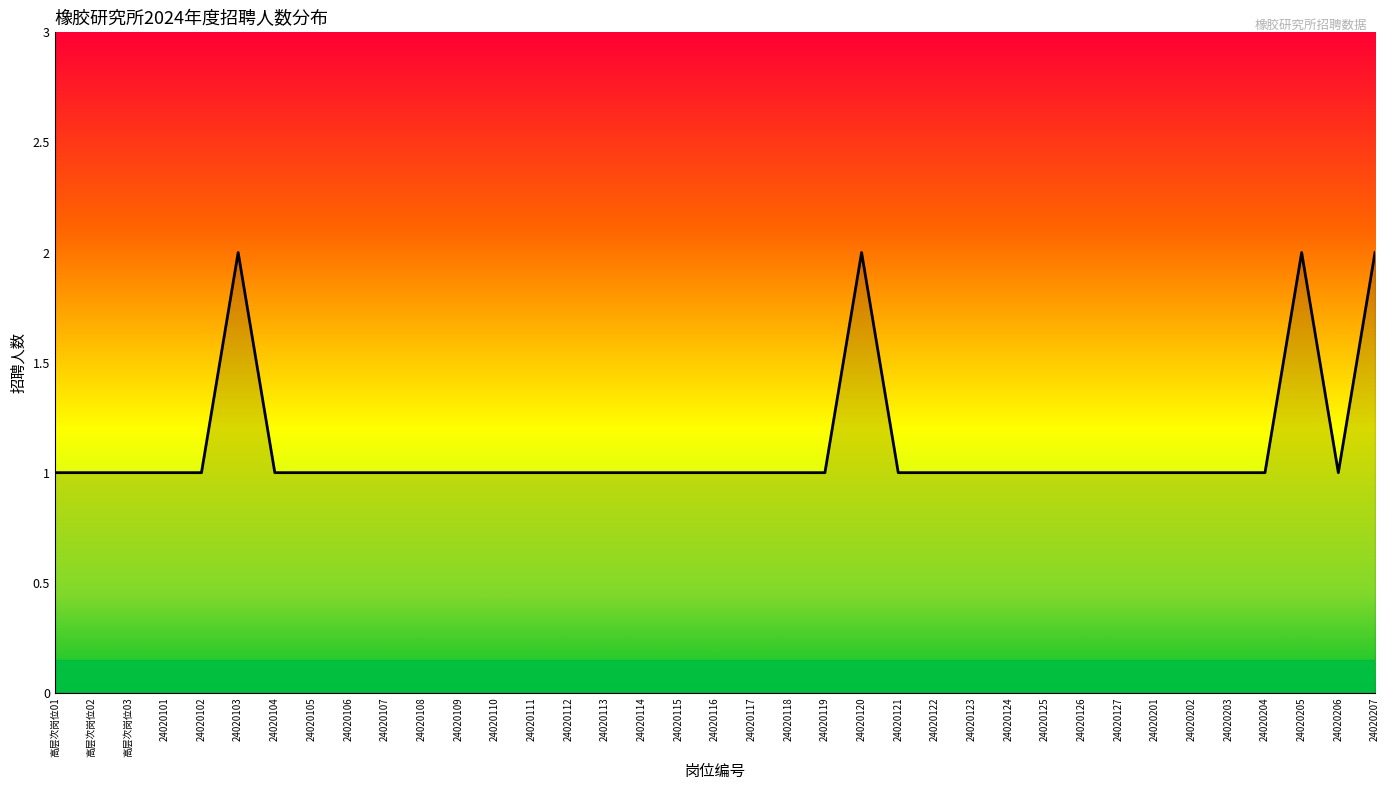

Approximately how many times larger is the value at 24020124 compared to 24020116?

1.0